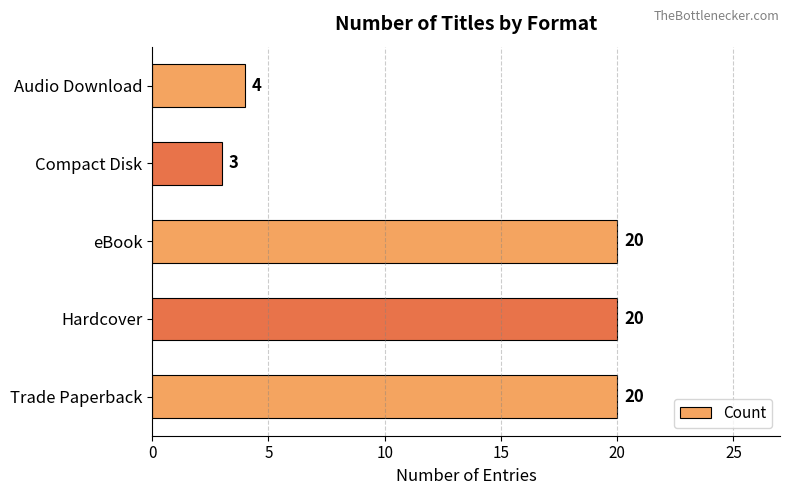

Reading bottom to top, list all the values displayed in this chart.

Trade Paperback=20	Hardcover=20	eBook=20	Compact Disk=3	Audio Download=4